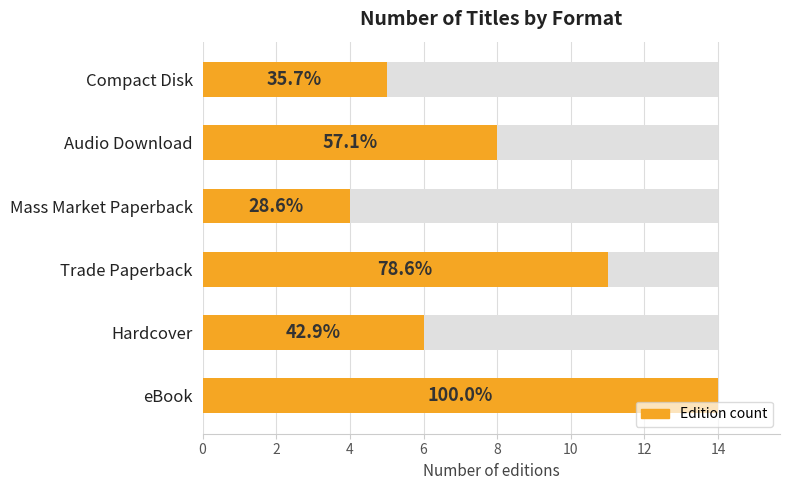

What is the value of the 5th bar from the left?

8